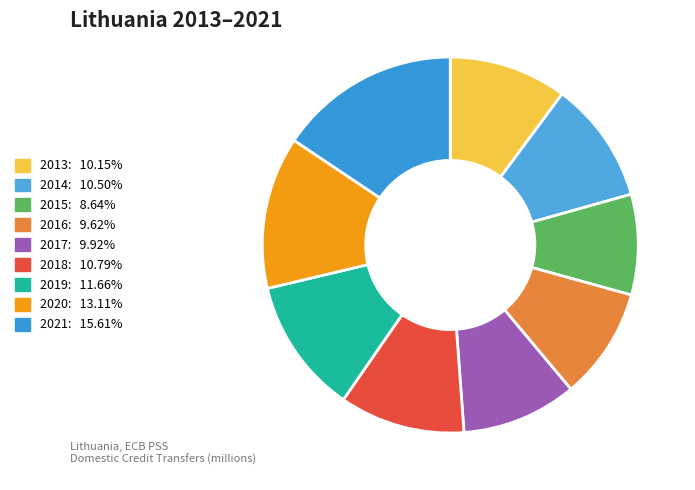

Which slice is the smallest?

2015